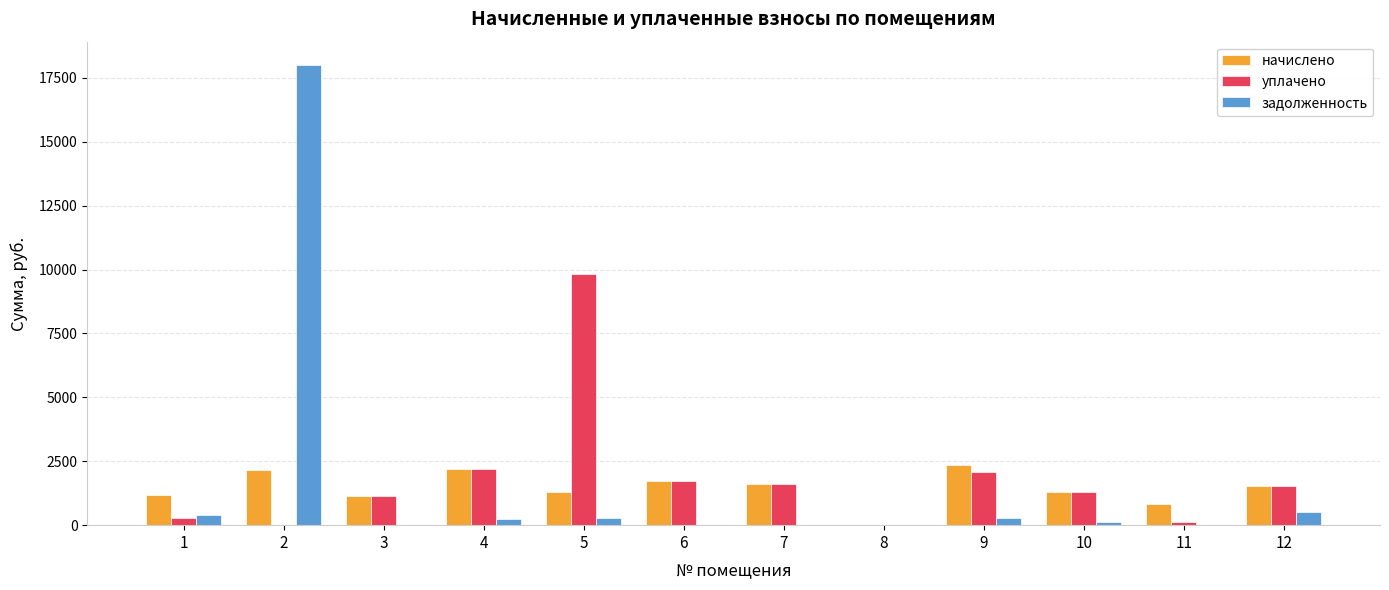

Which series has the largest range (max minus min)?

задолженность